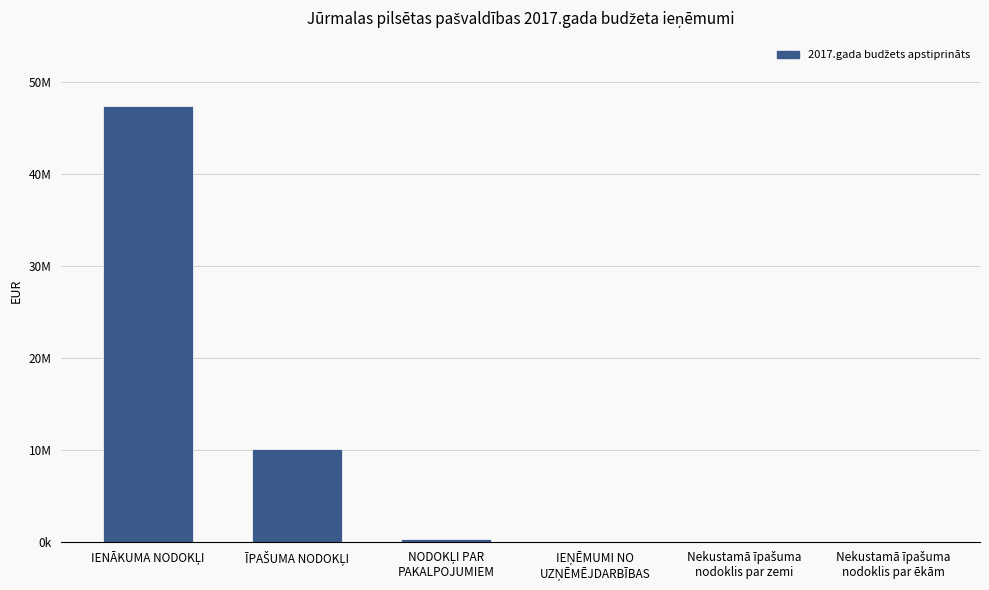

What is the maximum value shown in the chart?

47366295